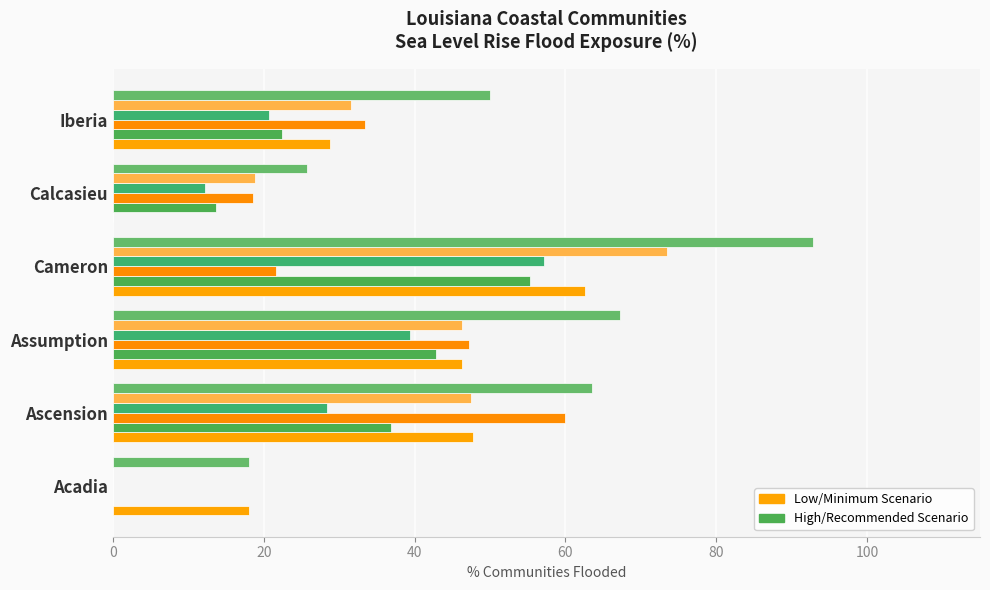

How many data points does each series have?

6